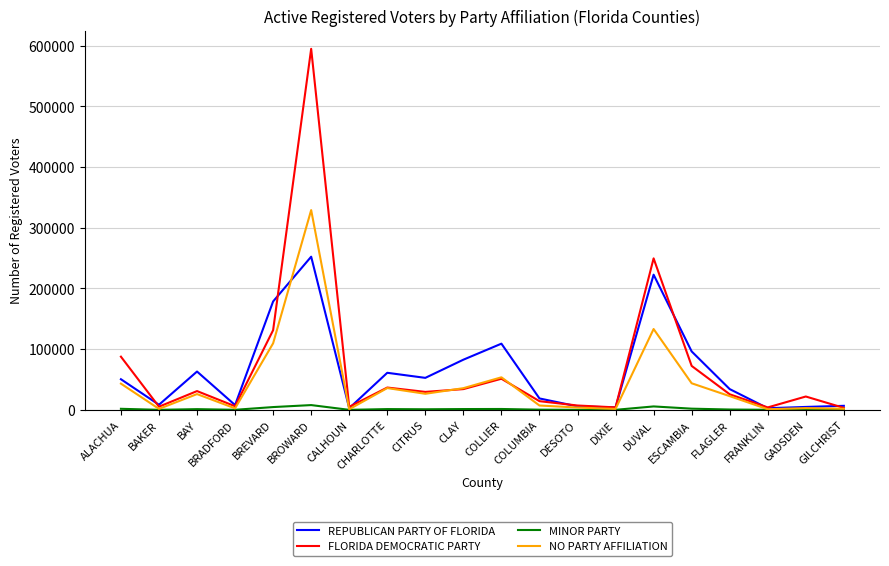

How many lines are shown in the chart?

4